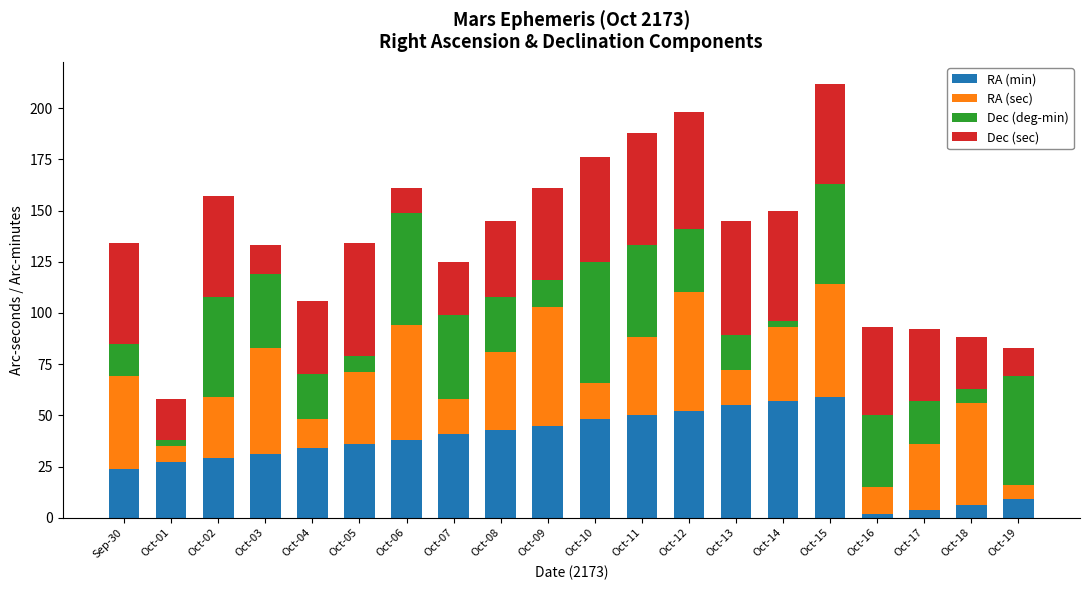

What is the total value across all series at Oct-12?

198